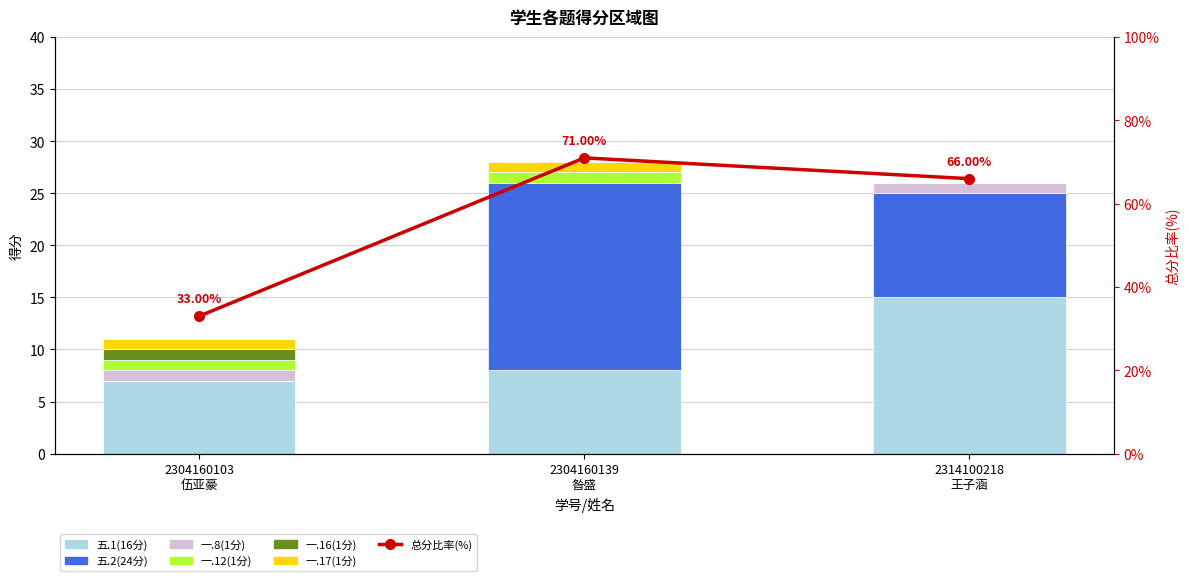

Between 2304160139
昝盛 and 2314100218
王子涵, which series saw the biggest shift?

五.2(24分)